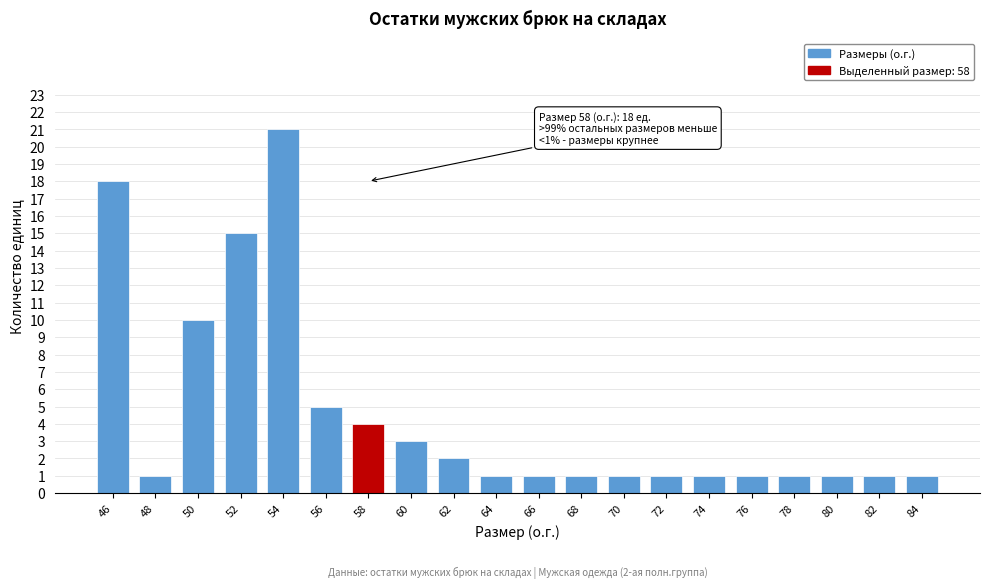

Reading left to right, list all the values displayed in this chart.

46=18	48=1	50=10	52=15	54=21	56=5	58=4	60=3	62=2	64=1	66=1	68=1	70=1	72=1	74=1	76=1	78=1	80=1	82=1	84=1